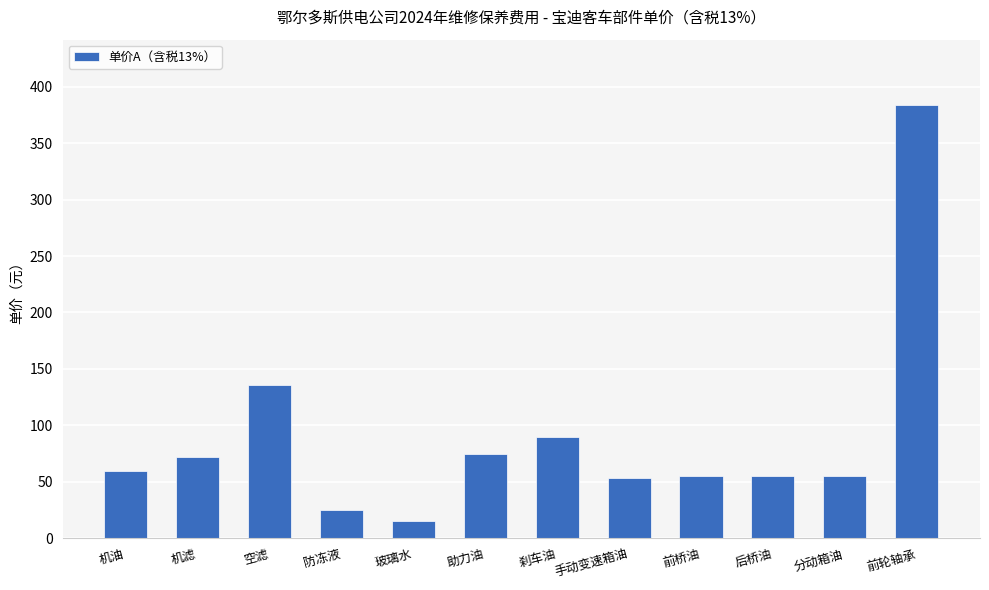

Read the value at 分动箱油.

55